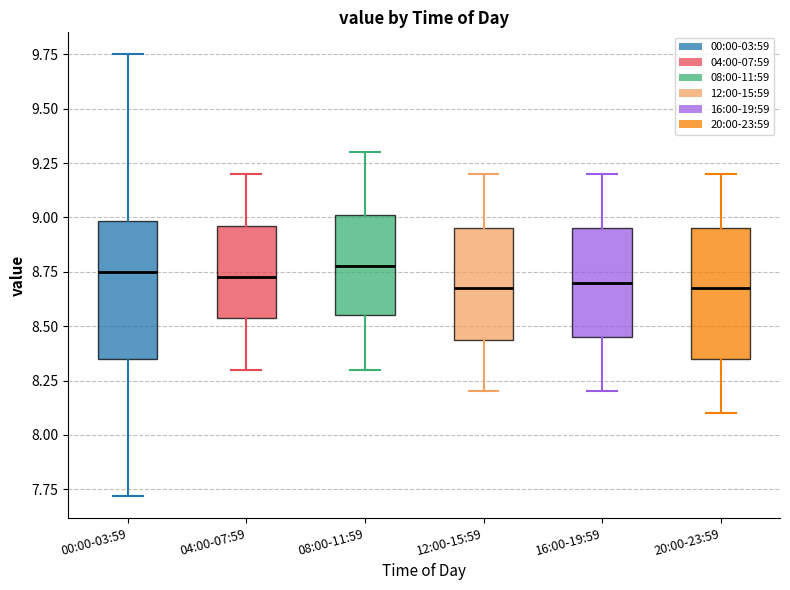

Where does the median line of the box for 16:00-19:59 sit on the y-axis? The values are not printed on the chart, so give them approximately, as read against the axis.

8.70